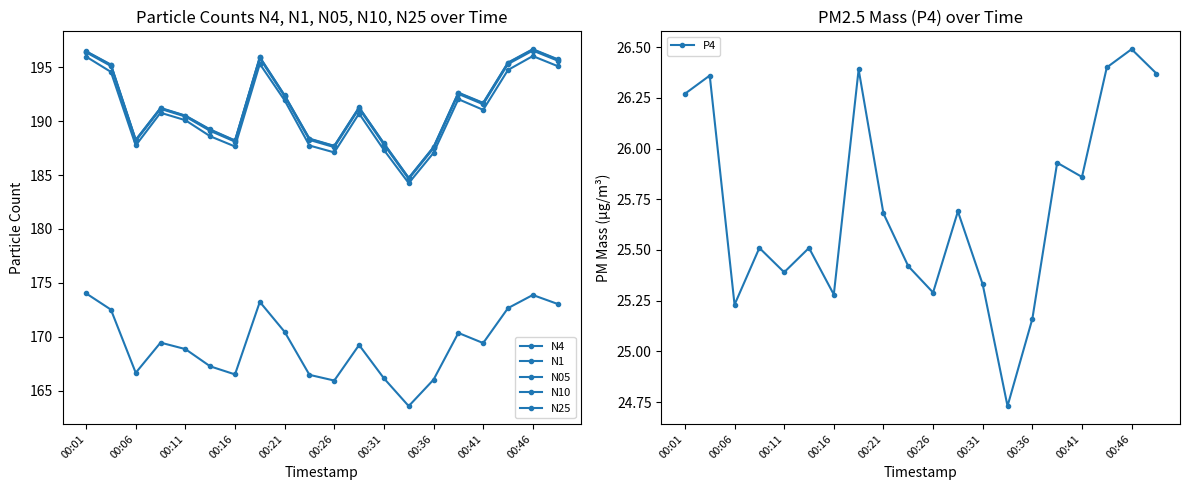

Where does the P4 series first go above 25?

00:01